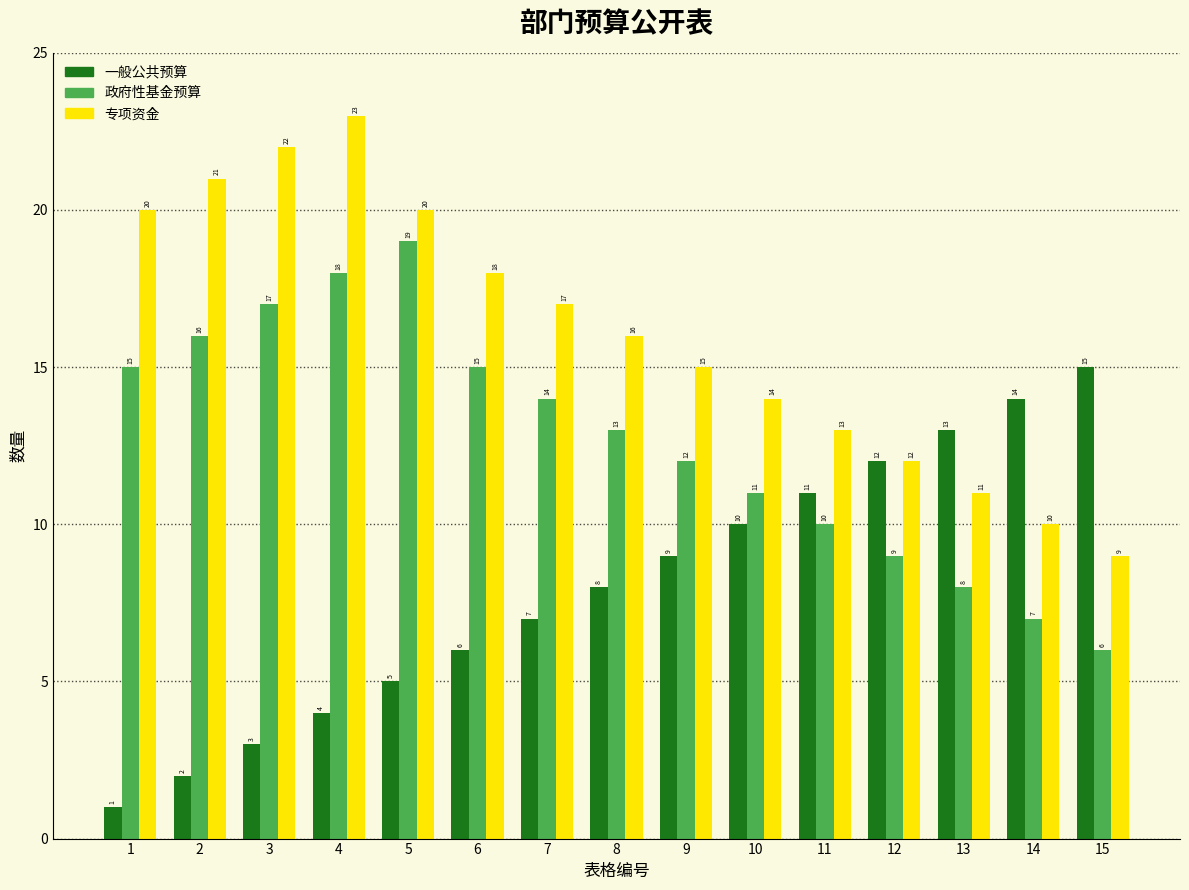

Reading left to right, transcribe all the data shown in this chart.

一般公共预算: 1	2	3	4	5	6	7	8	9	10	11	12	13	14	15
政府性基金预算: 15	16	17	18	19	15	14	13	12	11	10	9	8	7	6
专项资金: 20	21	22	23	20	18	17	16	15	14	13	12	11	10	9